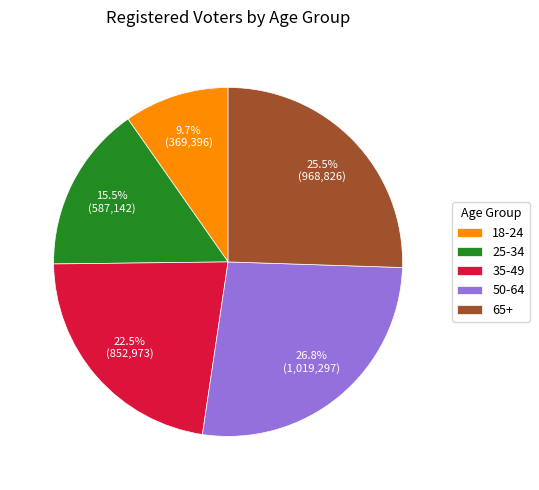

How many segments does this pie chart have?

5